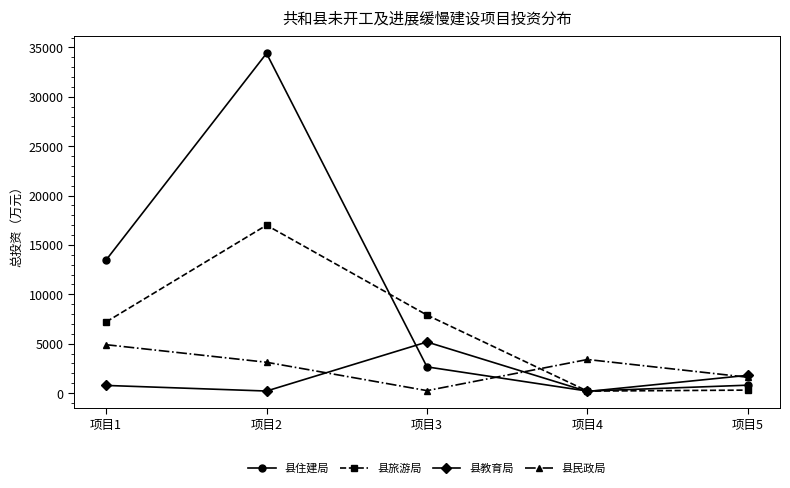

At 项目1, list the series in order from largest to smallest.

县住建局, 县旅游局, 县民政局, 县教育局